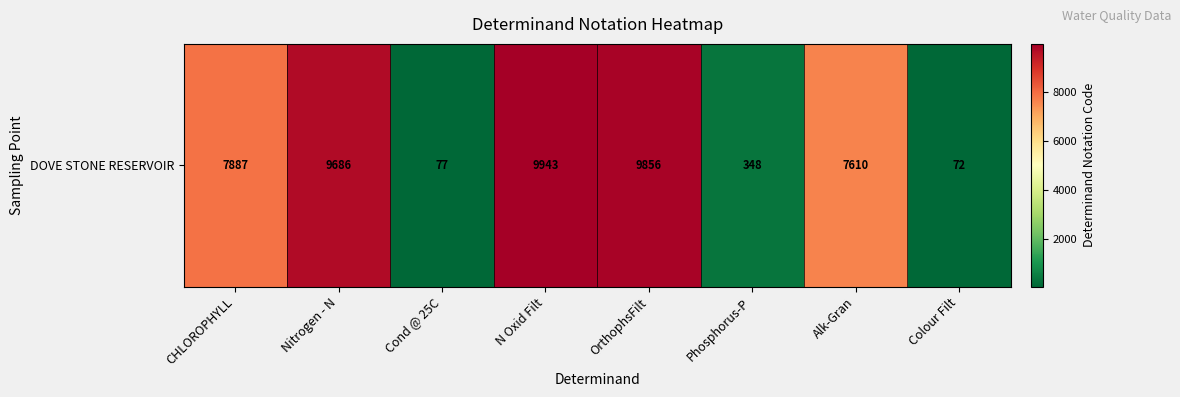

How many data points are above 7887?

3